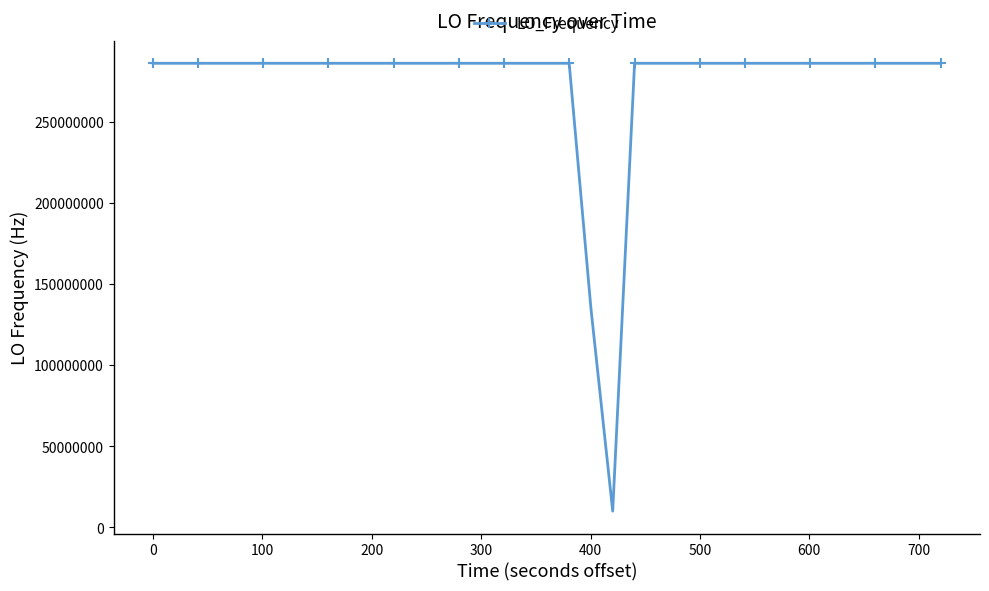

What is the value of the 4th point from the left?

286047001.0